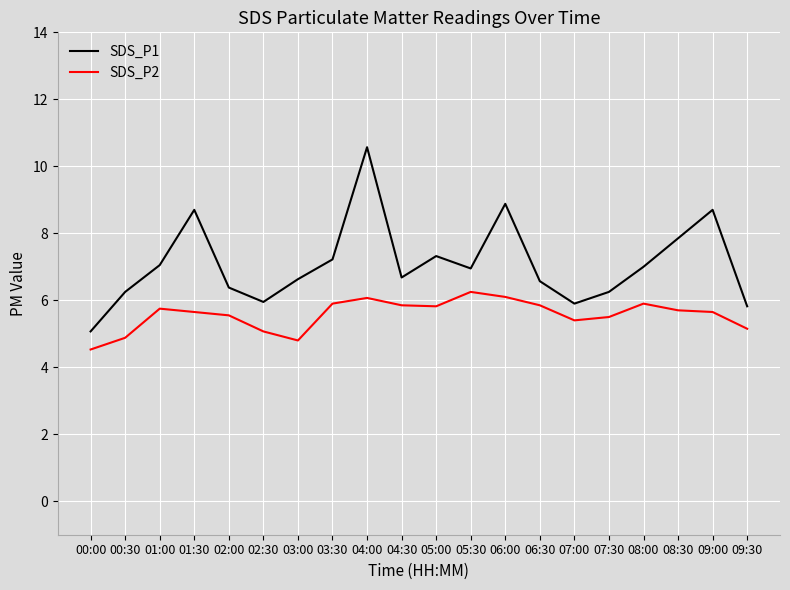

How many interior local valleys does the SDS_P1 series have?

4